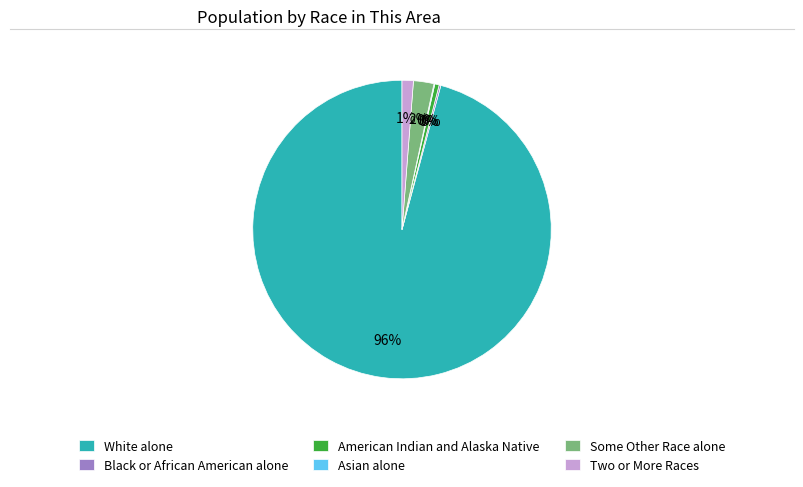

Which category has the biggest portion of the pie?

White alone